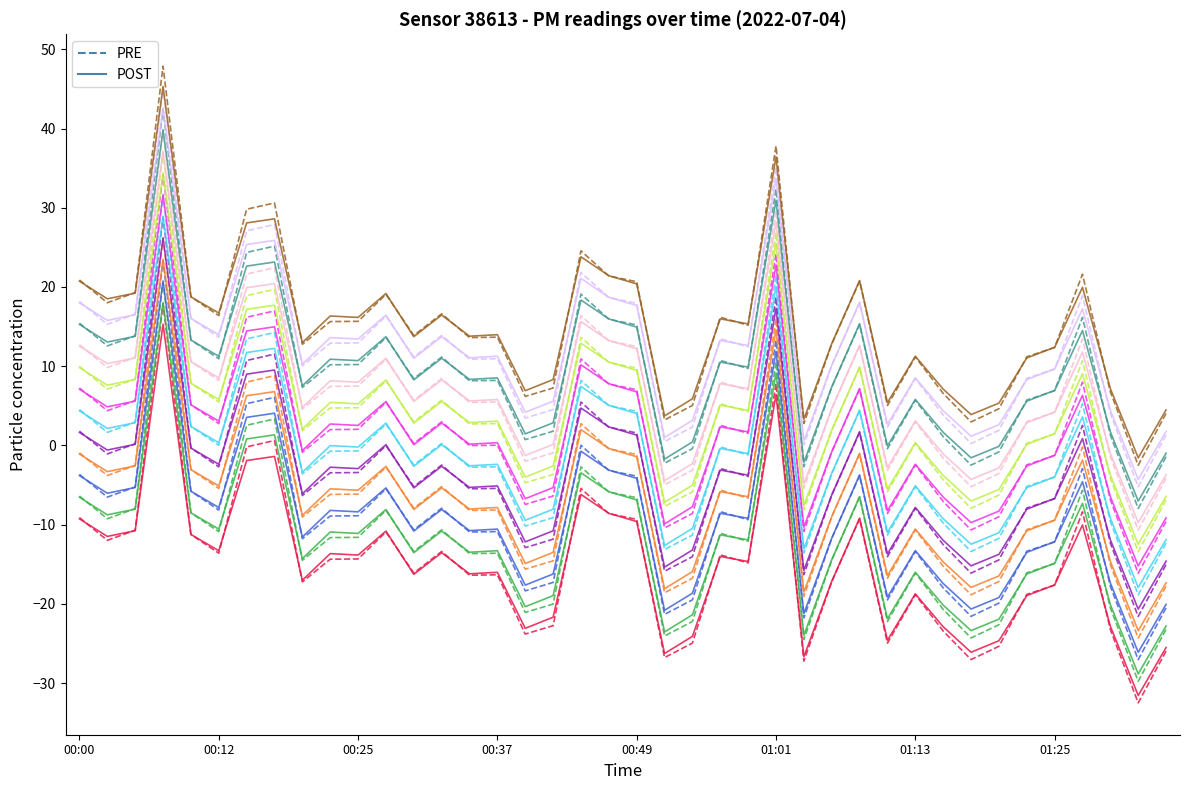

Which series has the largest total across all categories?

PRE